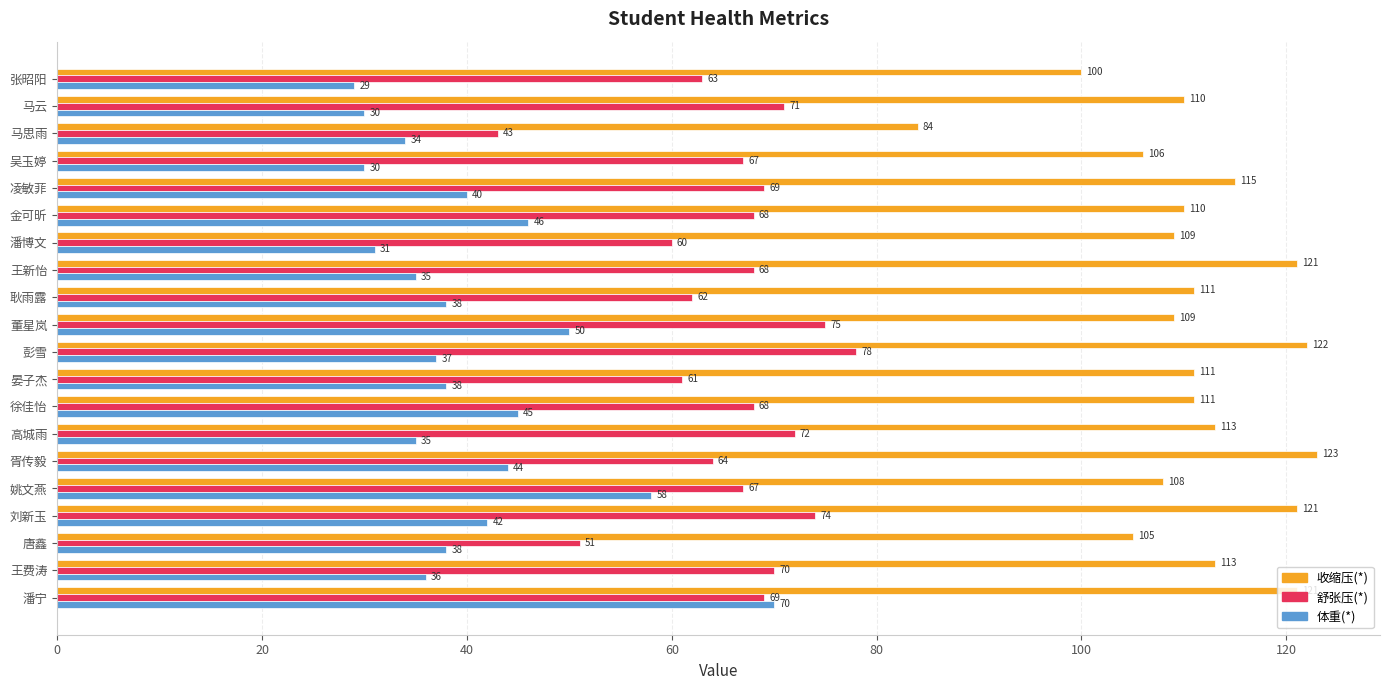

What is the difference between the second highest and second lowest values in the 舒张压(*) series?

24